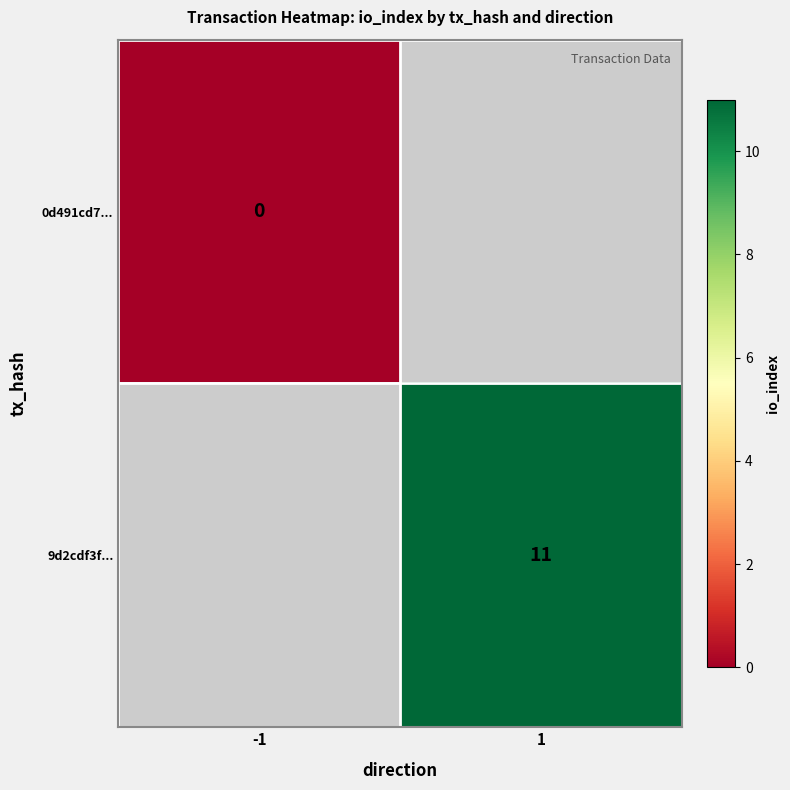

The 9d2cdf3f... series shows 18 at 1. True or false?

False